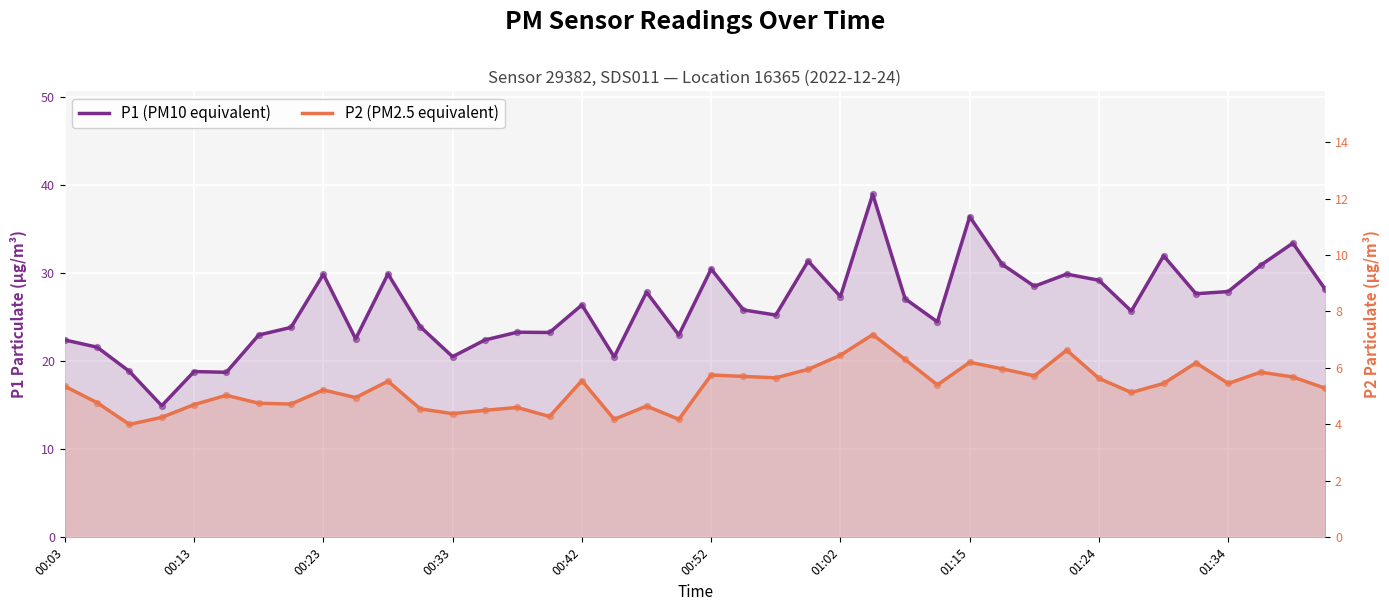

Which series has the widest spread of Y values?

P1 (PM10 equivalent)